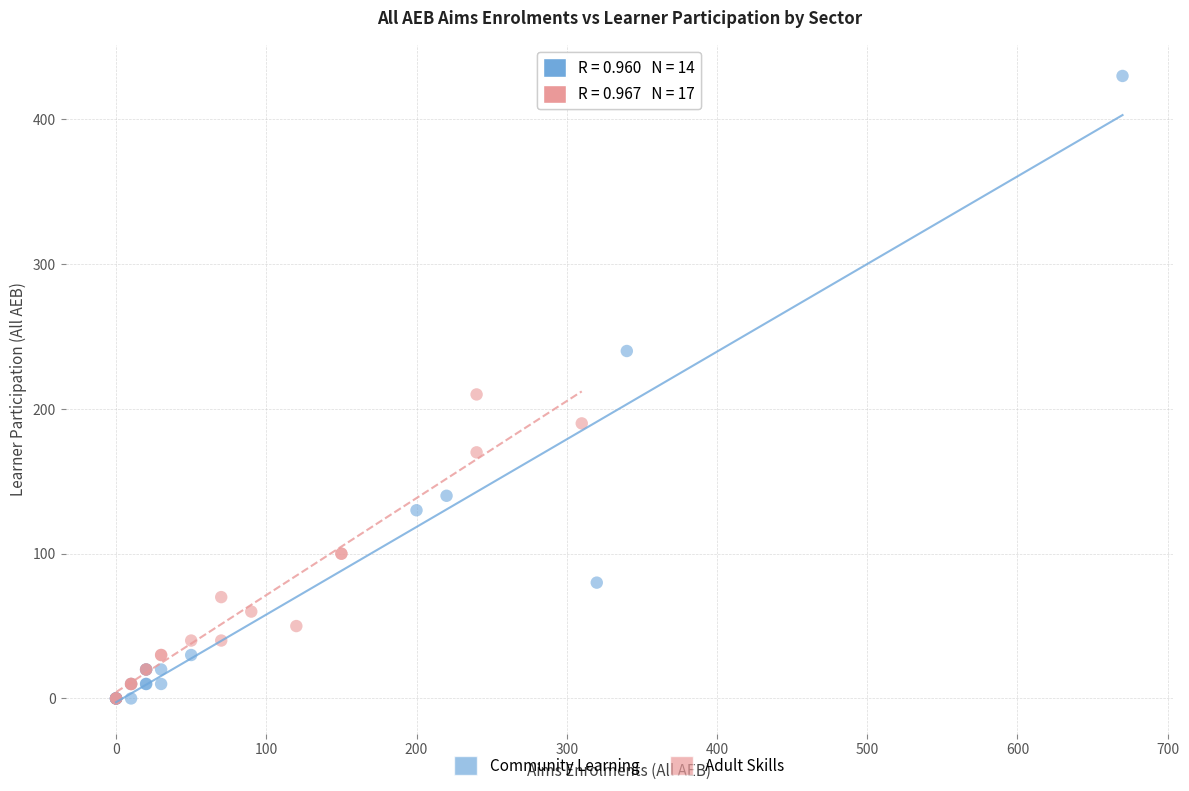

What are all the series names shown in the legend?

Community Learning, Adult Skills